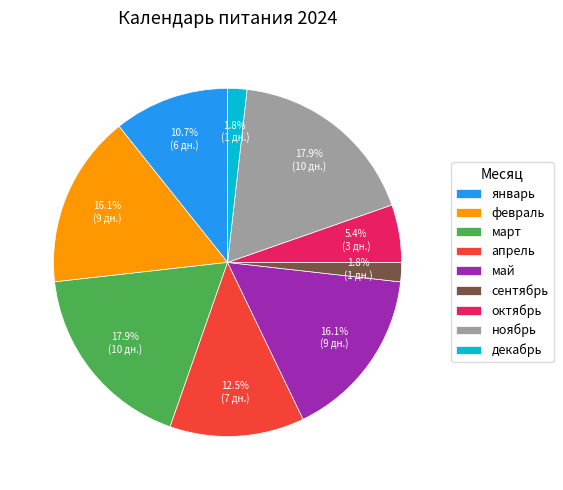

Which has a higher value, февраль or сентябрь?

февраль